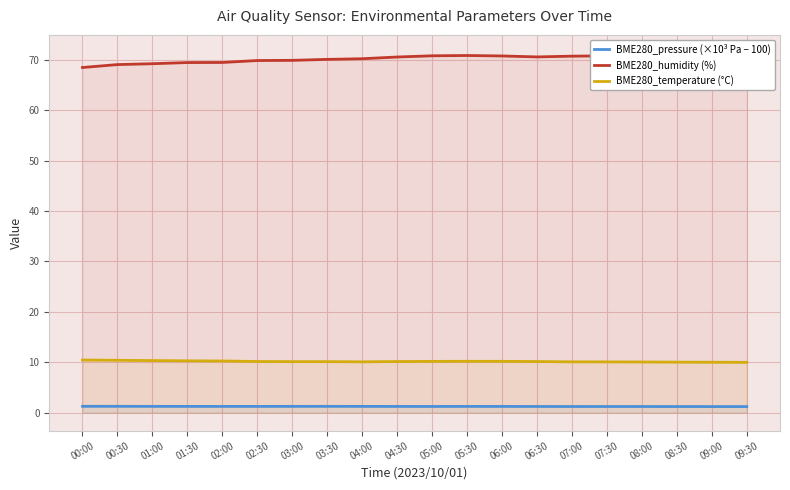

What are all the series names shown in the legend?

BME280_pressure (×10³ Pa − 100), BME280_humidity (%), BME280_temperature (°C)